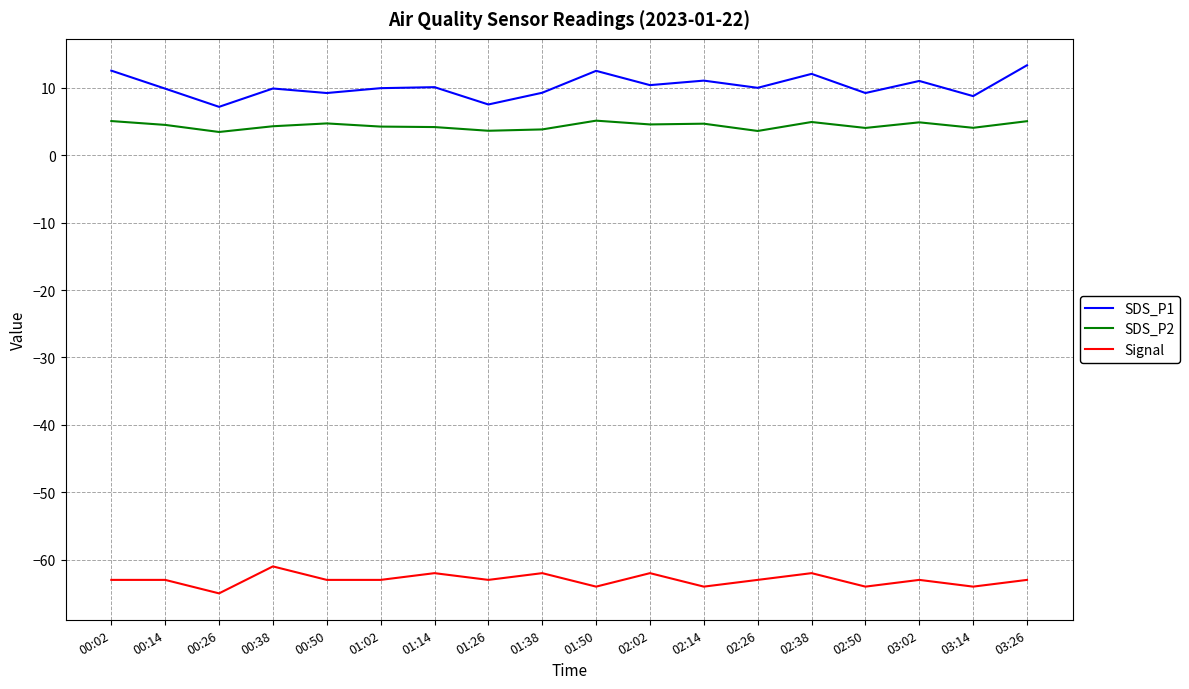

Rank the series at 01:26 from highest to lowest value.

SDS_P1, SDS_P2, Signal